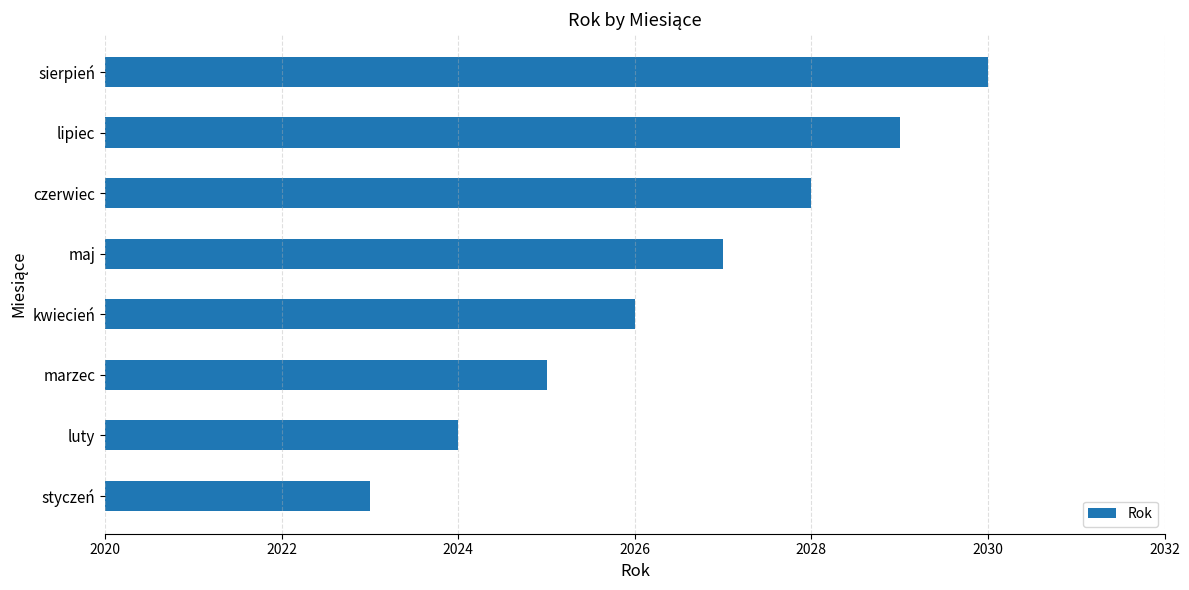

Rank the categories by value from highest to lowest.

sierpień, lipiec, czerwiec, maj, kwiecień, marzec, luty, styczeń